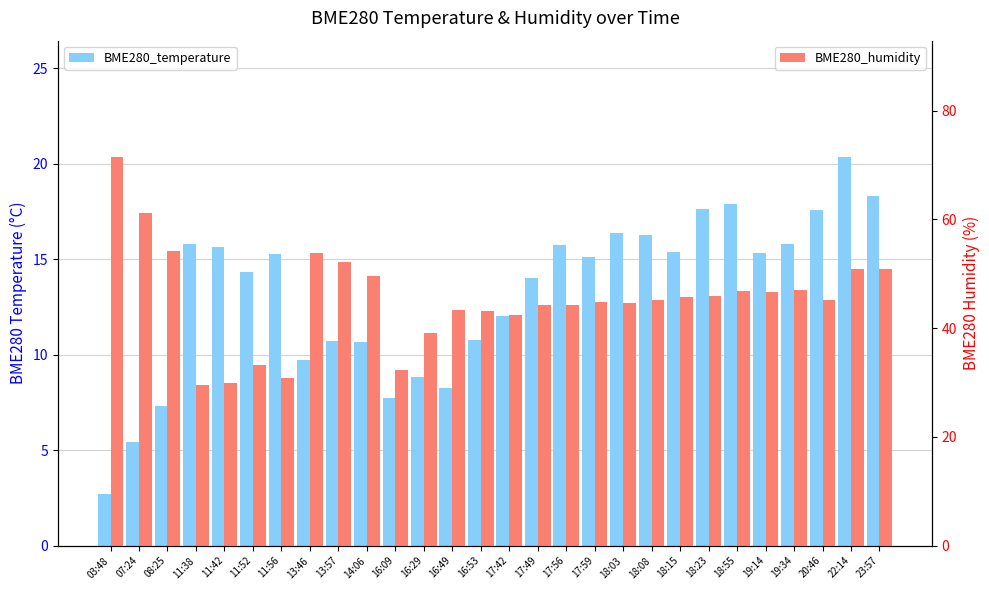

Reading right to left, what are all the values shown in this chart?

BME280_temperature: 23:57=18.3	22:14=20.4	20:46=17.6	19:34=15.8	19:14=15.3	18:55=17.9	18:23=17.6	18:15=15.4	18:08=16.3	18:03=16.4	17:59=15.1	17:56=15.7	17:49=14.0	17:42=12.0	16:53=10.8	16:49=8.2	16:29=8.8	16:09=7.7	14:06=10.7	13:57=10.7	13:46=9.7	11:56=15.3	11:52=14.3	11:42=15.7	11:38=15.8	08:25=7.3	07:24=5.4	03:48=2.7
BME280_humidity: 23:57=50.8	22:14=50.9	20:46=45.2	19:34=47.1	19:14=46.7	18:55=46.8	18:23=45.9	18:15=45.8	18:08=45.1	18:03=44.5	17:59=44.9	17:56=44.2	17:49=44.2	17:42=42.4	16:53=43.1	16:49=43.4	16:29=39.1	16:09=32.4	14:06=49.6	13:57=52.1	13:46=53.7	11:56=30.9	11:52=33.2	11:42=30.0	11:38=29.6	08:25=54.2	07:24=61.2	03:48=71.4